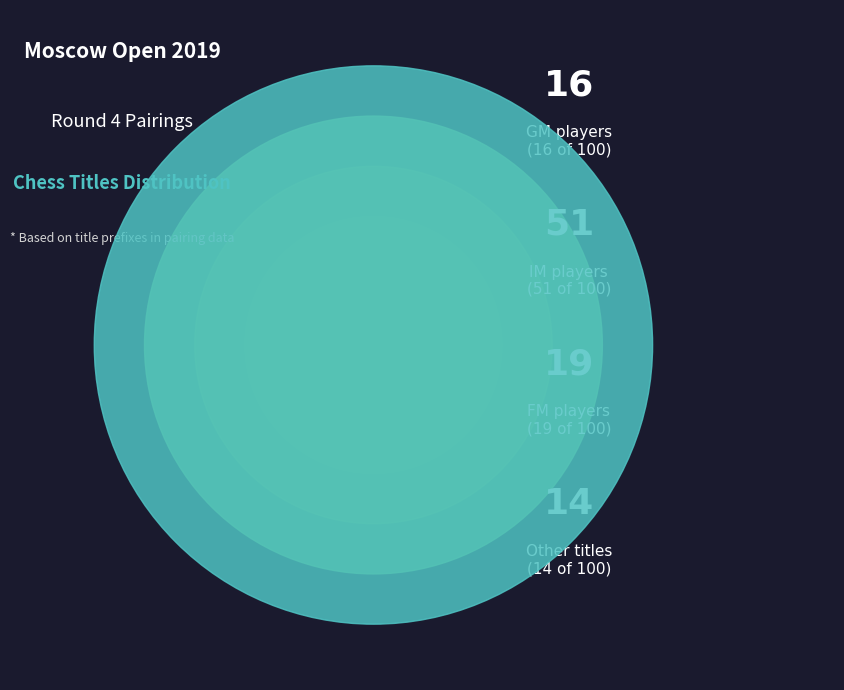

Which slice is the largest?

IM